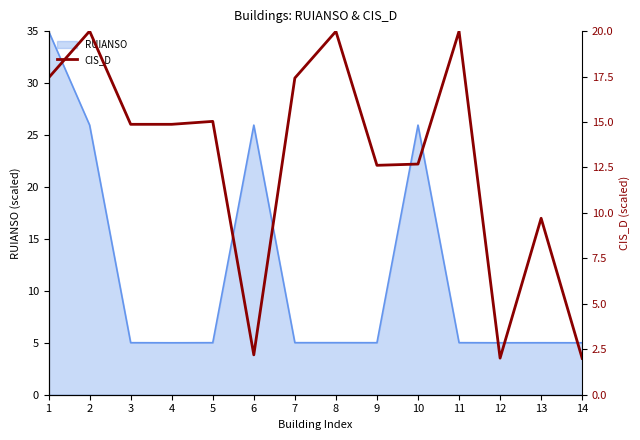

What is the highest value of the RUIANSO series?

35.0